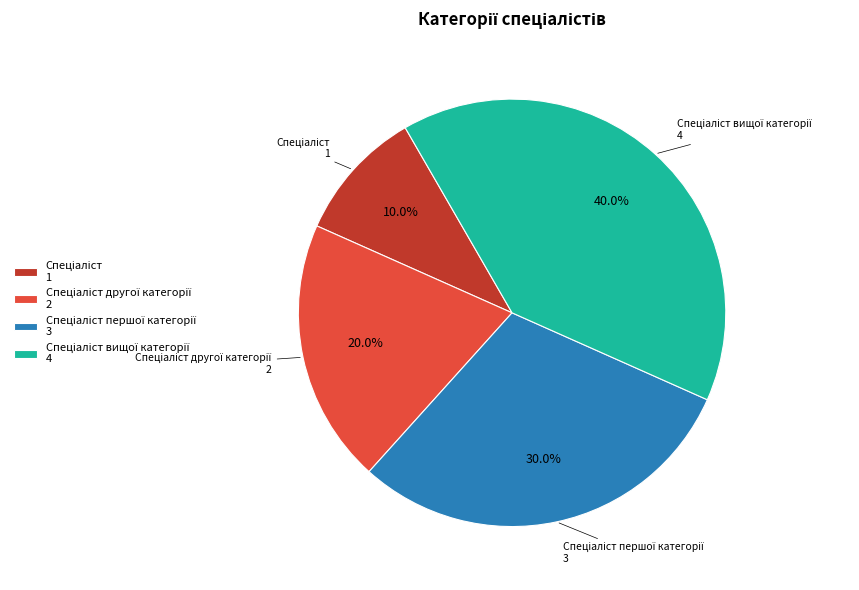

Is there any slice that represents more than half of the pie?

No